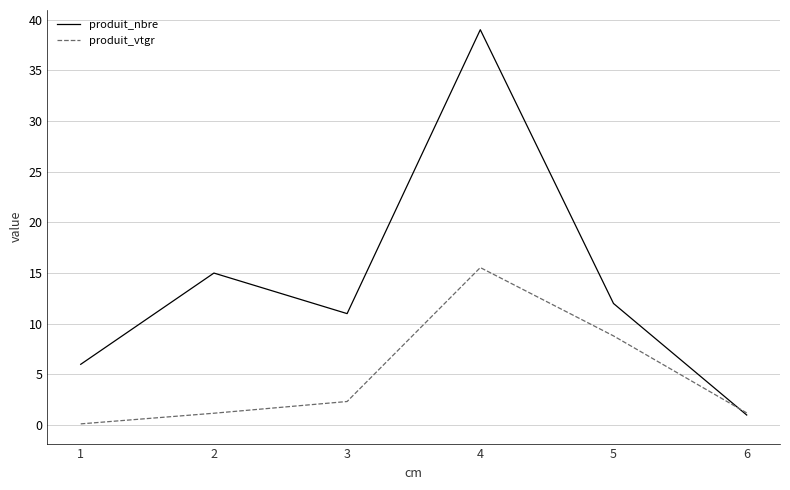

How many values in the produit_vtgr series are below 2?

3